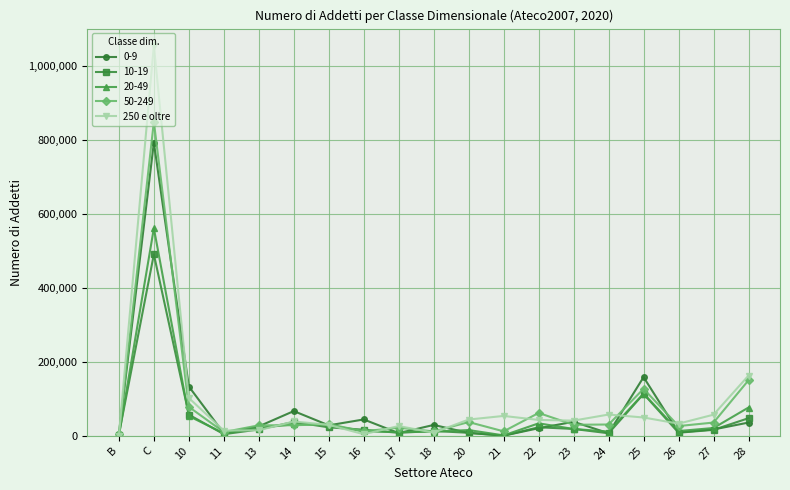

At which category is the sum across all series the highest?

C